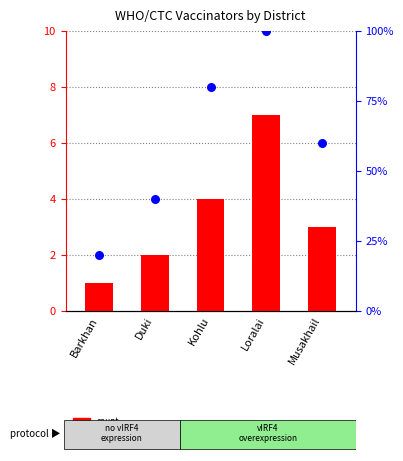

Which series has the widest spread of Y values?

percentile rank within the sample